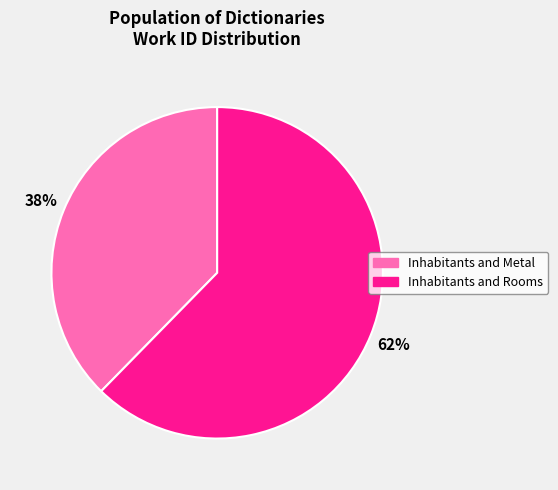

Rank the categories by value from highest to lowest.

Inhabitants and Rooms, Inhabitants and Metal